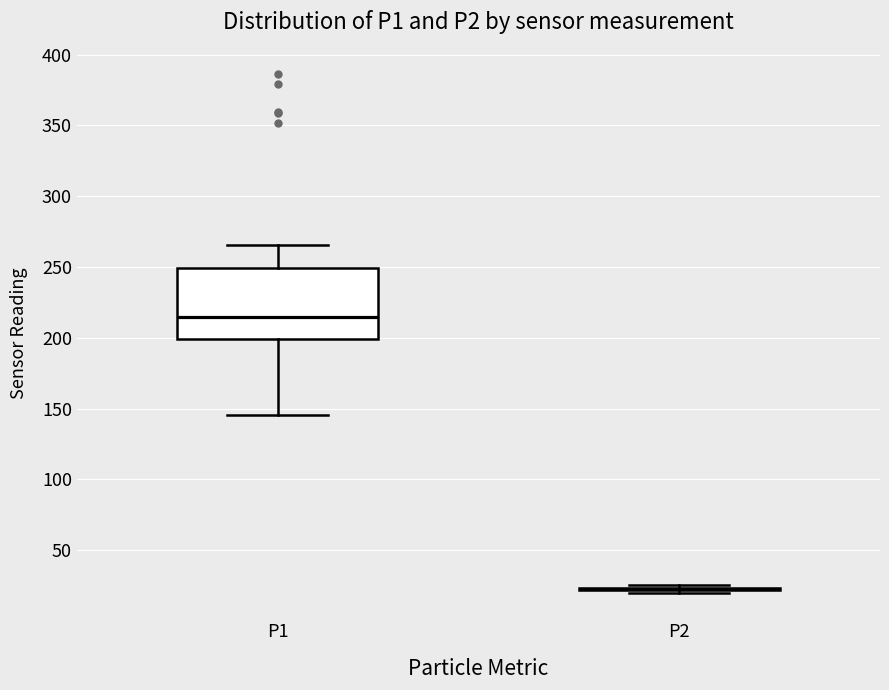

Comparing the boxes themselves (not the whiskers), which one is the tallest?

P1